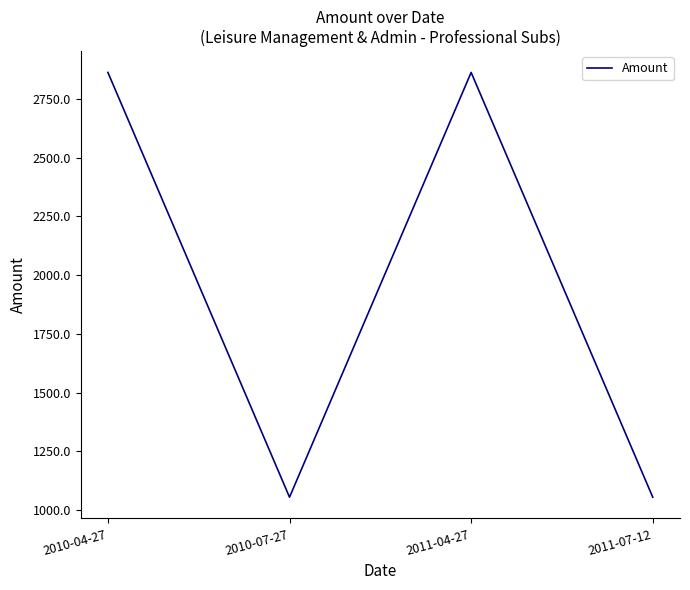

At which category does the data reach its first local valley?

2010-07-27